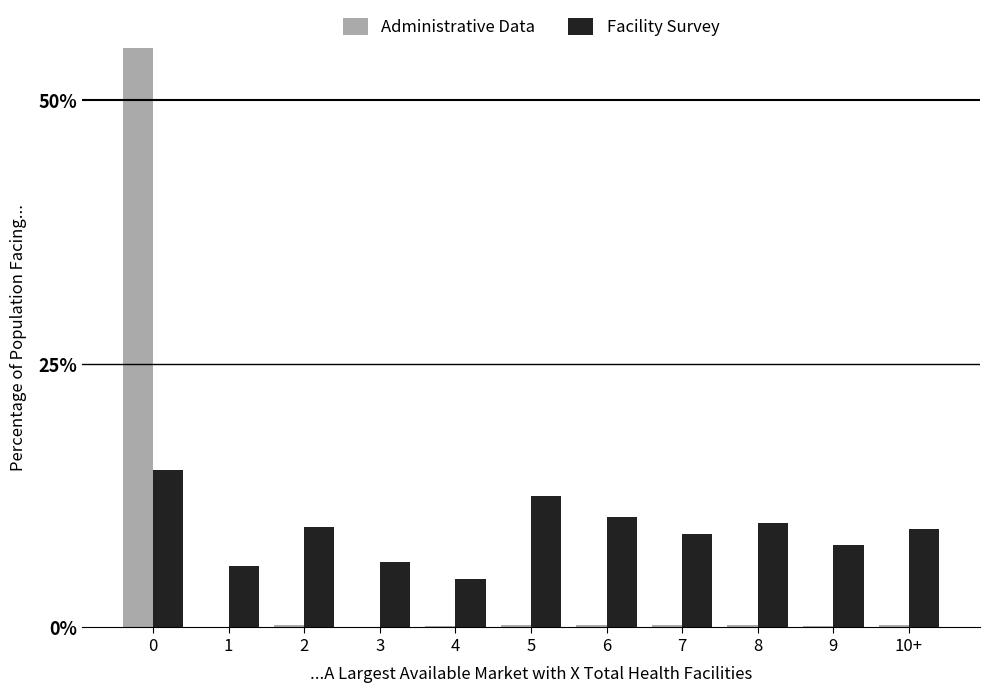

True or false: Facility Survey has a value of 0.1 at 6.

True